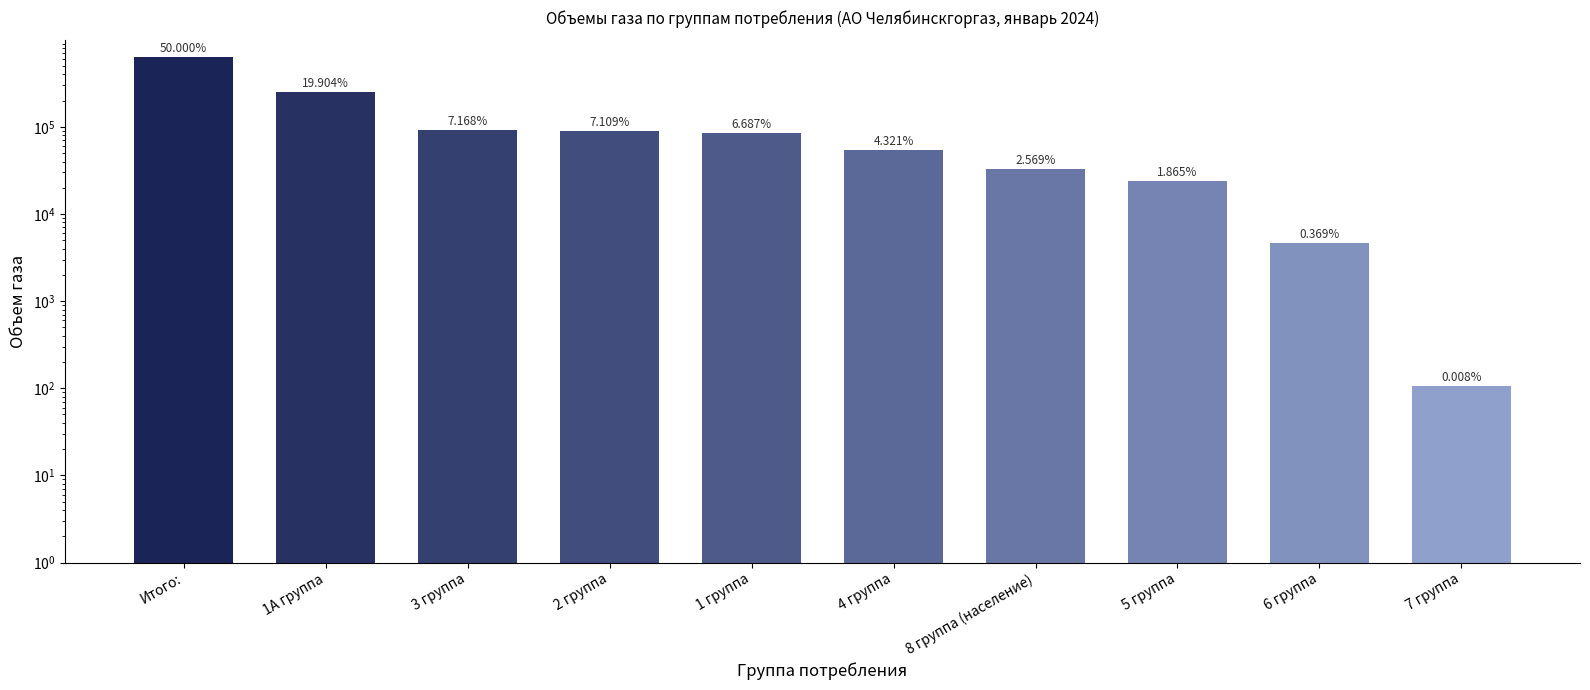

Count the number of values greater than 85000.

4